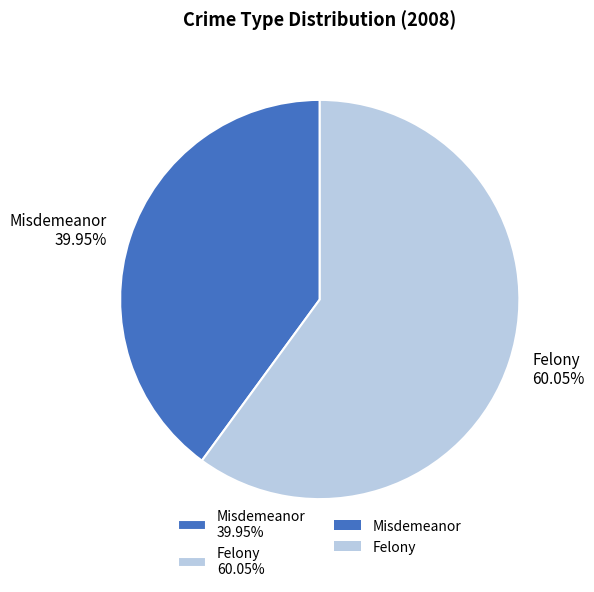

To the nearest percent, what portion does Misdemeanor represent?

40%